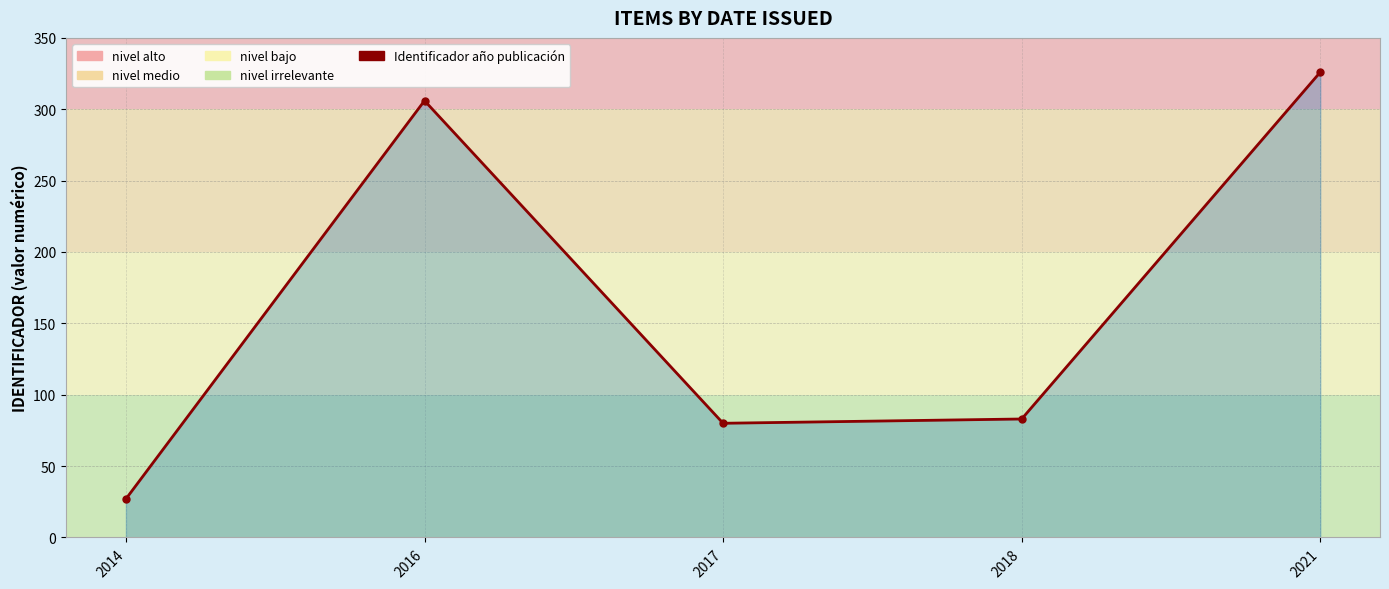

True or false: there are more than 1 points higher than both neighbors.

False